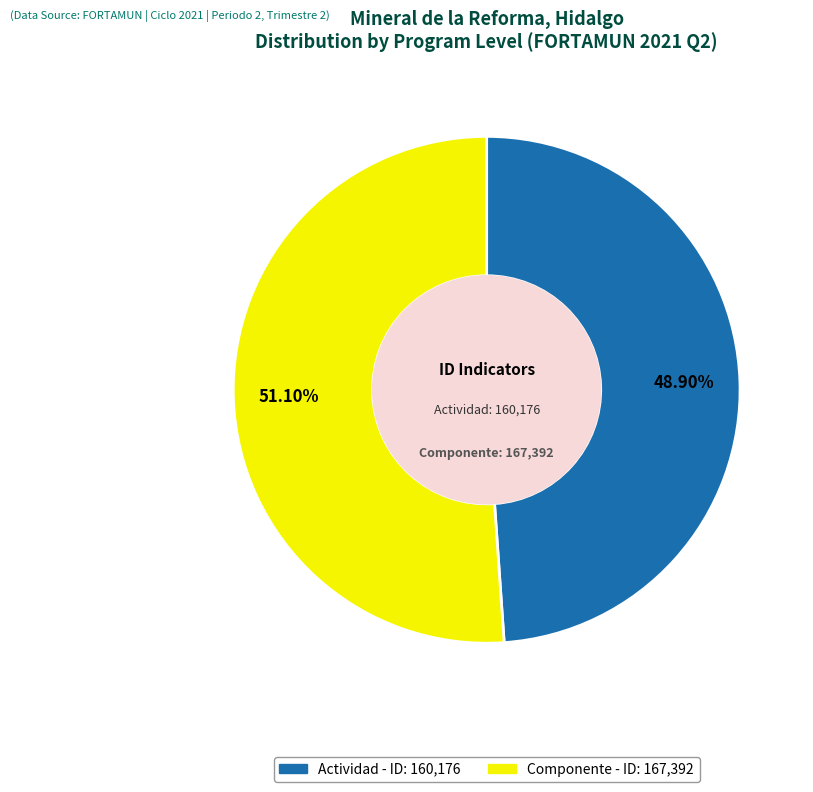

To the nearest percent, what is the difference between the Componente and Actividad slice percentages?

2%